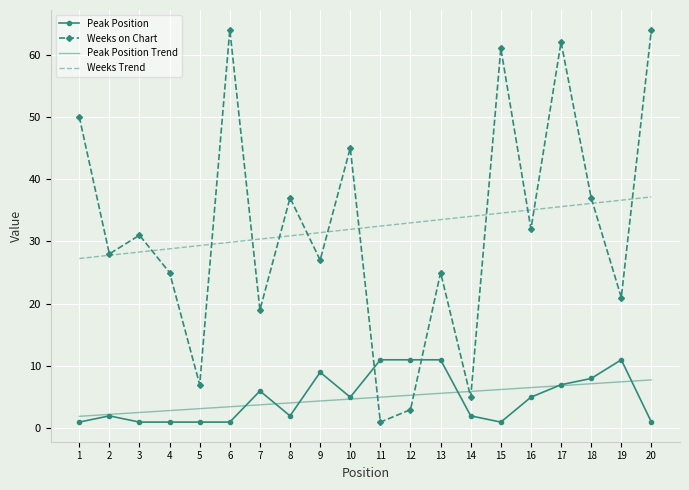

What are all the series names shown in the legend?

Peak Position, Weeks on Chart, Peak Position Trend, Weeks Trend